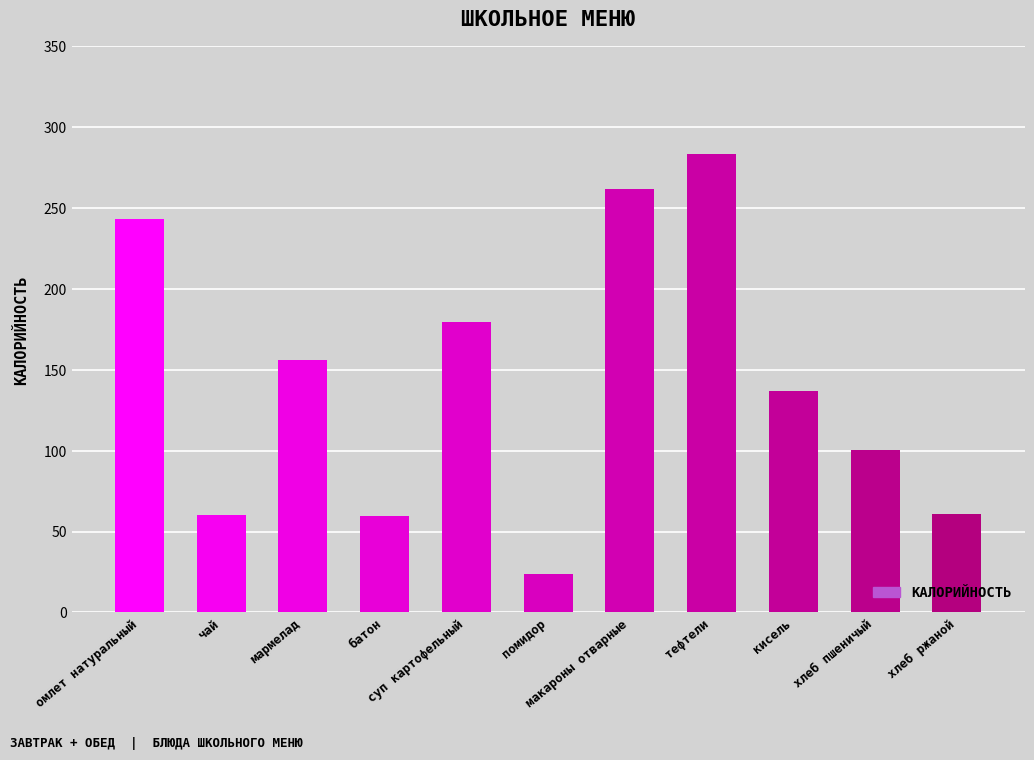

What is the value of the 1st bar from the left?

243.6